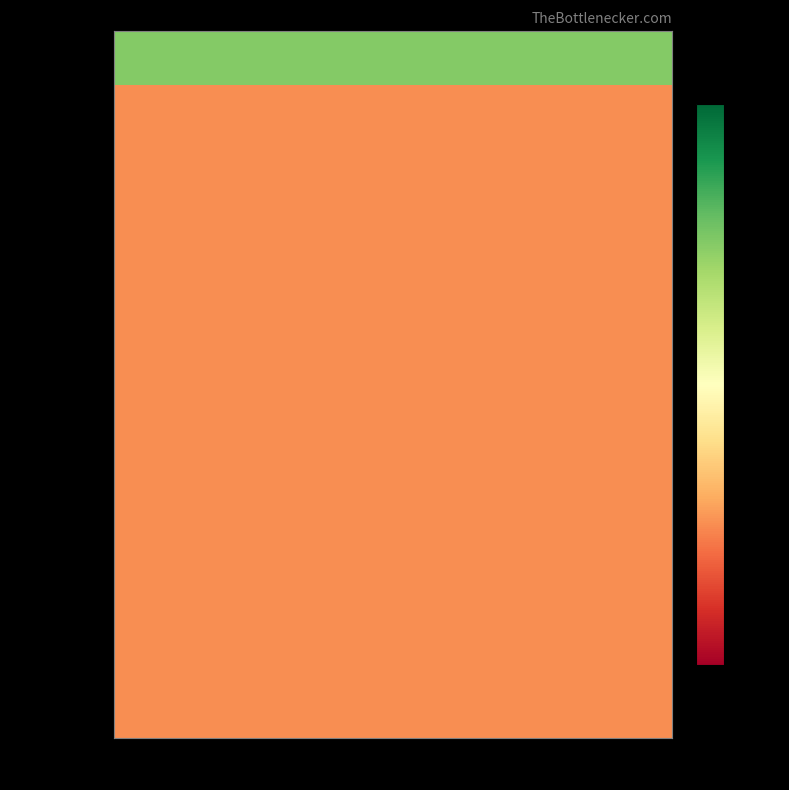

At which category does the chart reach its minimum across all series?

Col 1